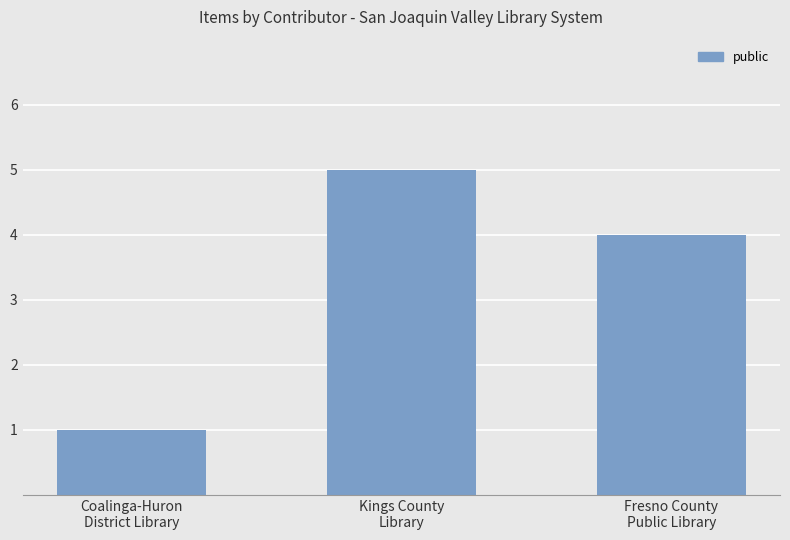

Are the bars grouped side by side (vs. stacked)?

No